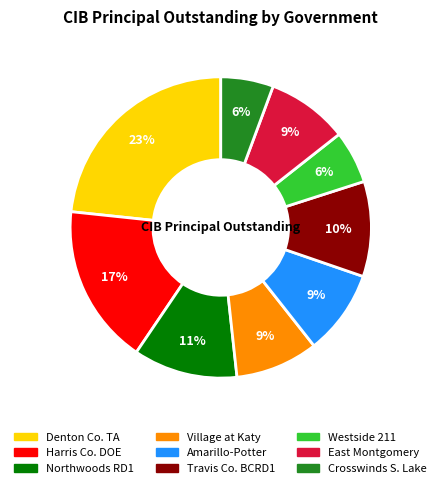

To the nearest percent, what percentage of the pie is Northwoods RD1?

11%